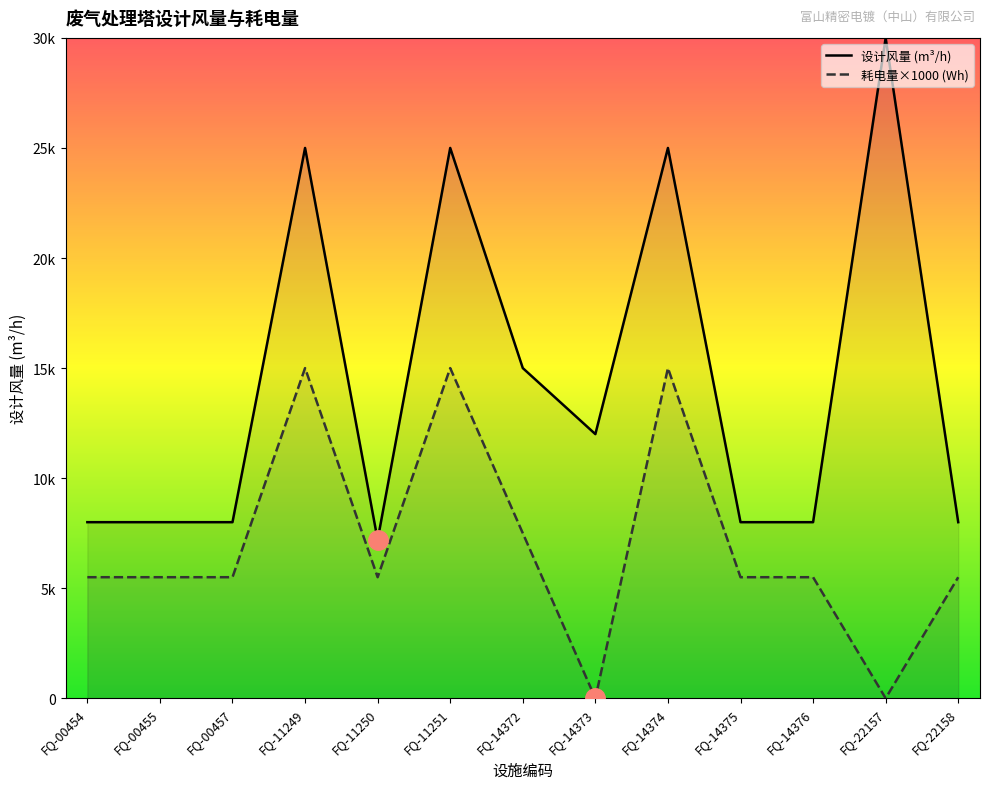

Which has a higher value, FQ-14375 or FQ-00455?

FQ-14375